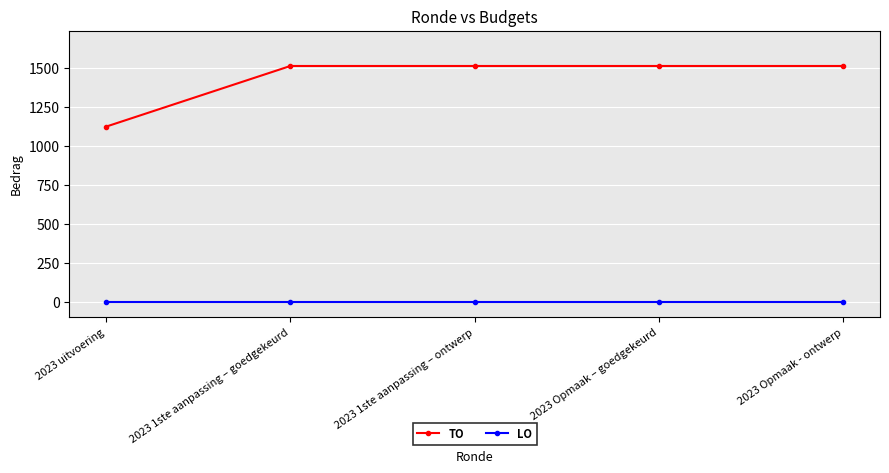

What is the difference between the TO values at 2023 uitvoering and 2023 Opmaak - ontwerp?

389